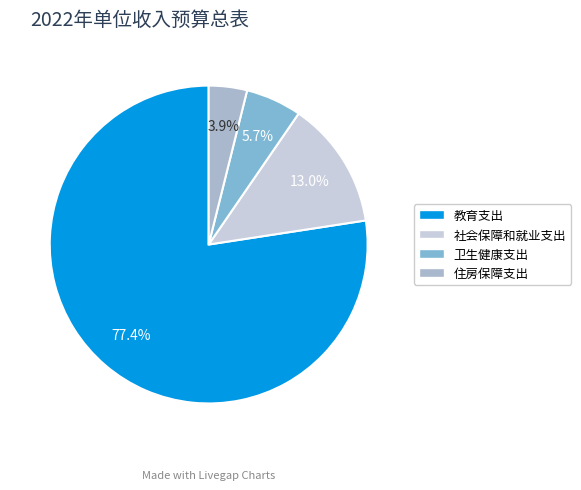

Approximately how many times larger is the value at 住房保障支出 compared to 教育支出?

0.1